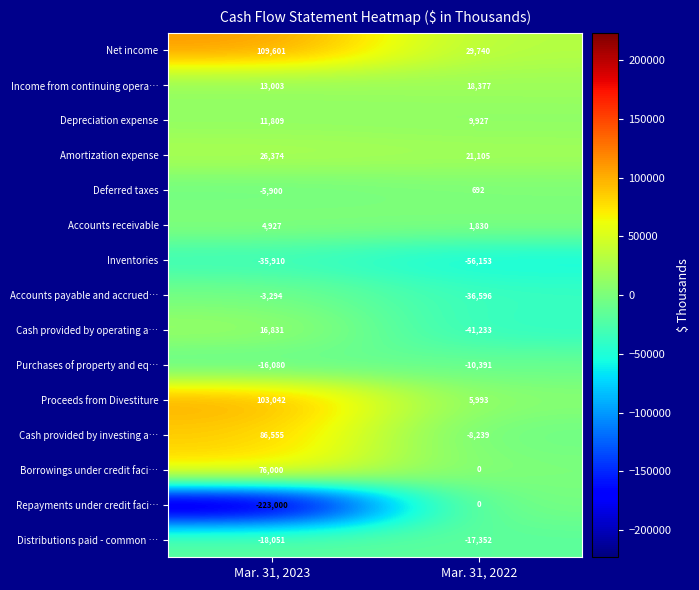

Reading left to right, list all the values displayed in this chart.

Net income: 109601	29740
Income from continuing opera…: 13003	18377
Depreciation expense: 11809	9927
Amortization expense: 26374	21105
Deferred taxes: -5900	692
Accounts receivable: 4927	1830
Inventories: -35910	-56153
Accounts payable and accrued…: -3294	-36596
Cash provided by operating a…: 16831	-41233
Purchases of property and eq…: -16080	-10391
Proceeds from Divestiture: 103042	5993
Cash provided by investing a…: 86555	-8239
Borrowings under credit faci…: 76000	0
Repayments under credit faci…: -223000	0
Distributions paid - common …: -18051	-17352